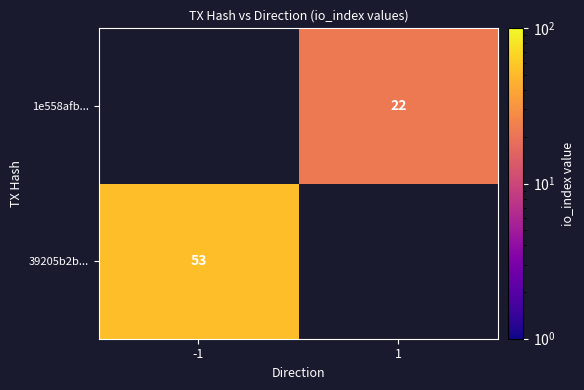

Count the number of data series in this chart.

2